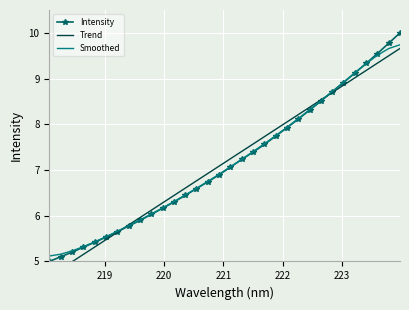

What is the value of the Trend point at the 26th from the left?

8.7